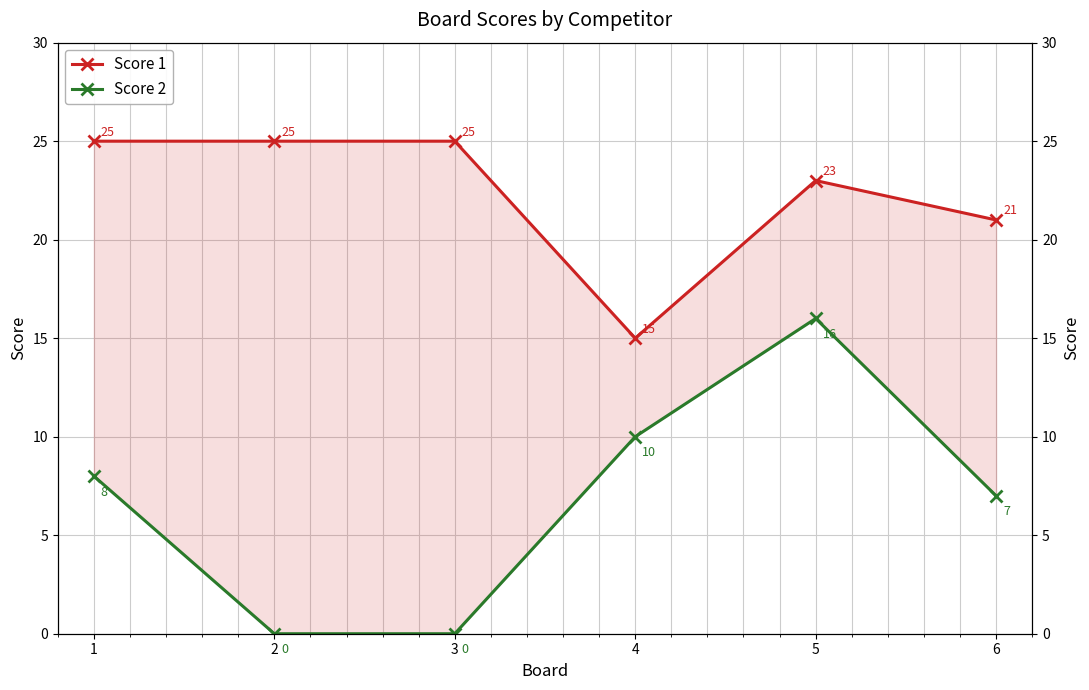

True or false: Score 2 has more than 1 points higher than both neighbors.

False